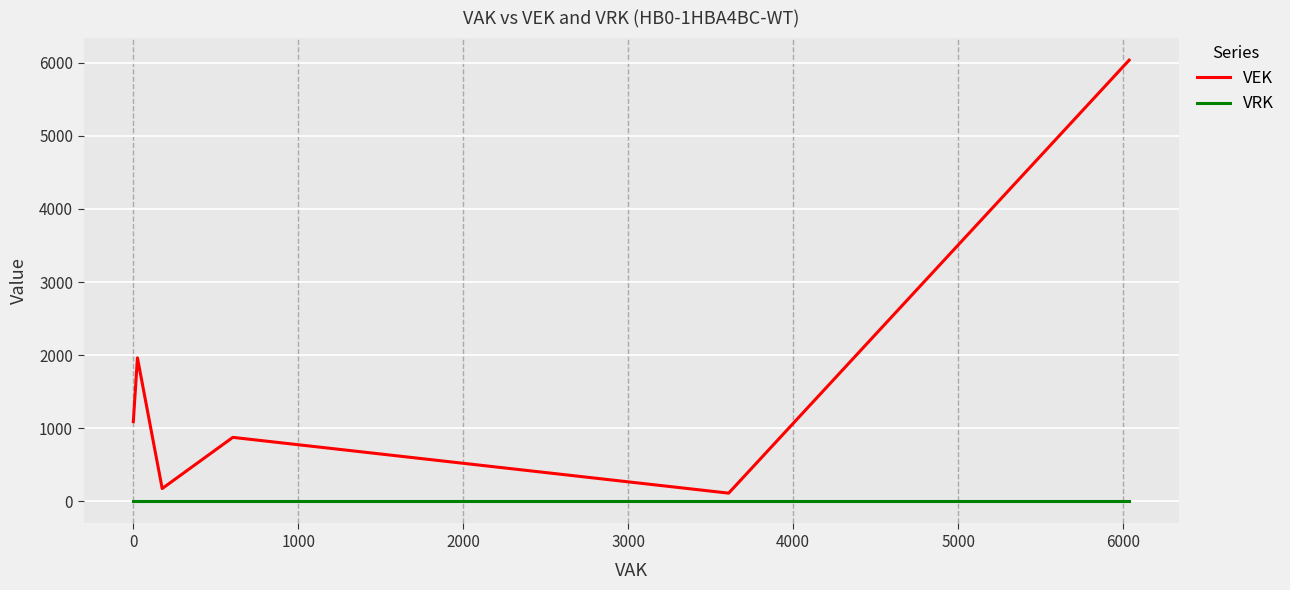

How many categories are shown in the chart?

6